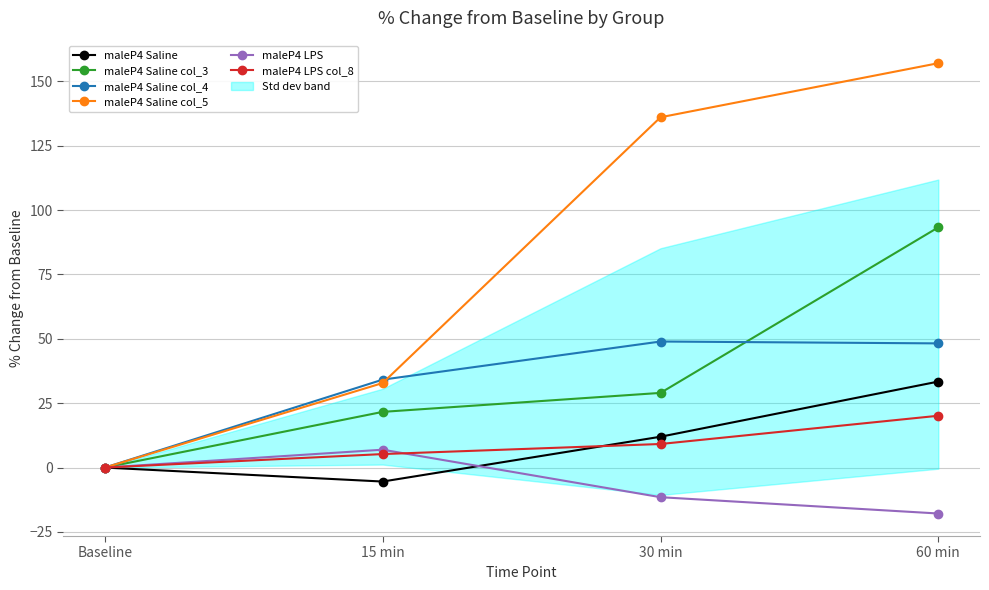

What value does the maleP4 LPS col_8 series have at 30 min?

9.2